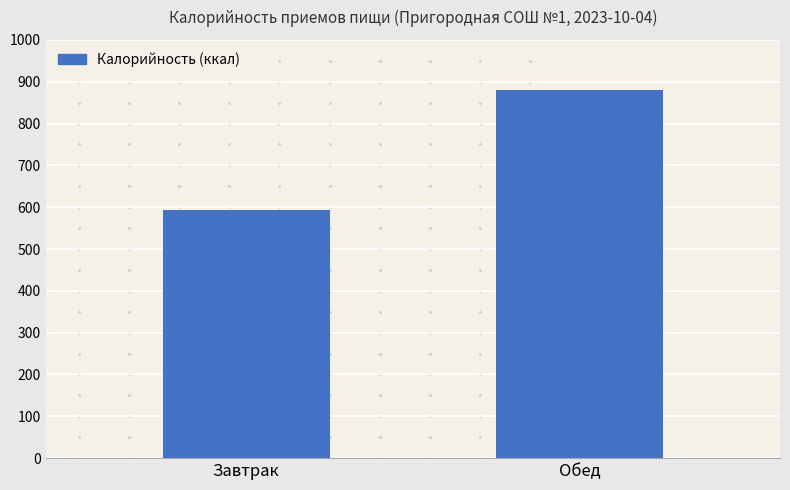

How many data points are less than 880?

1